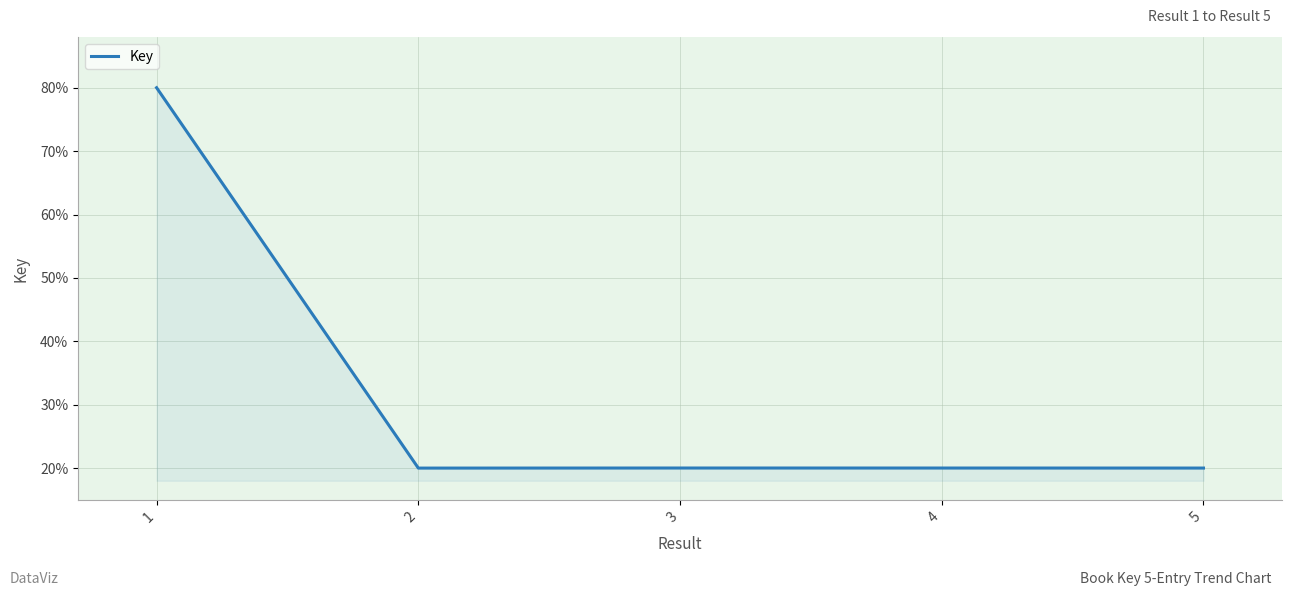

Does the chart have visible grid lines?

Yes